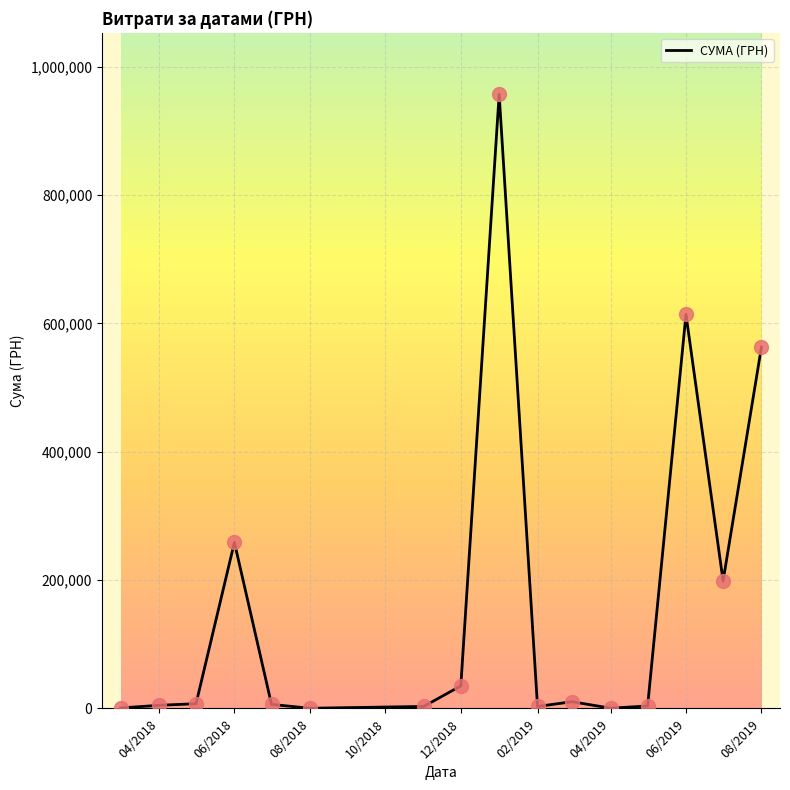

Where is the data nearest to the value 478701?

08/2019